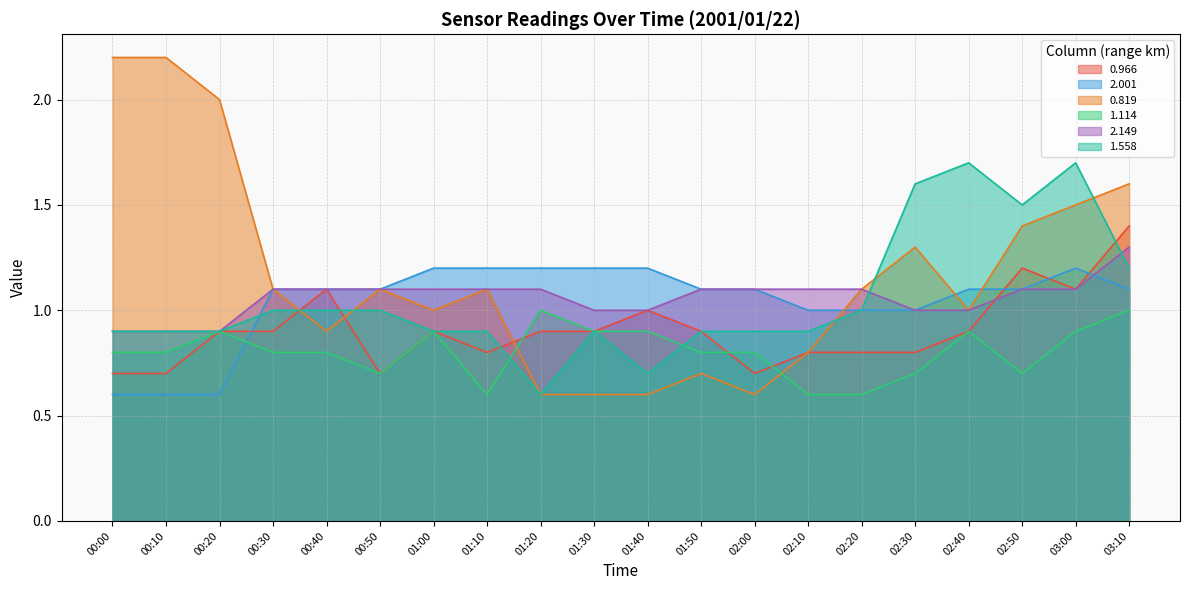

What is the label of the 12th point from the right?

01:20